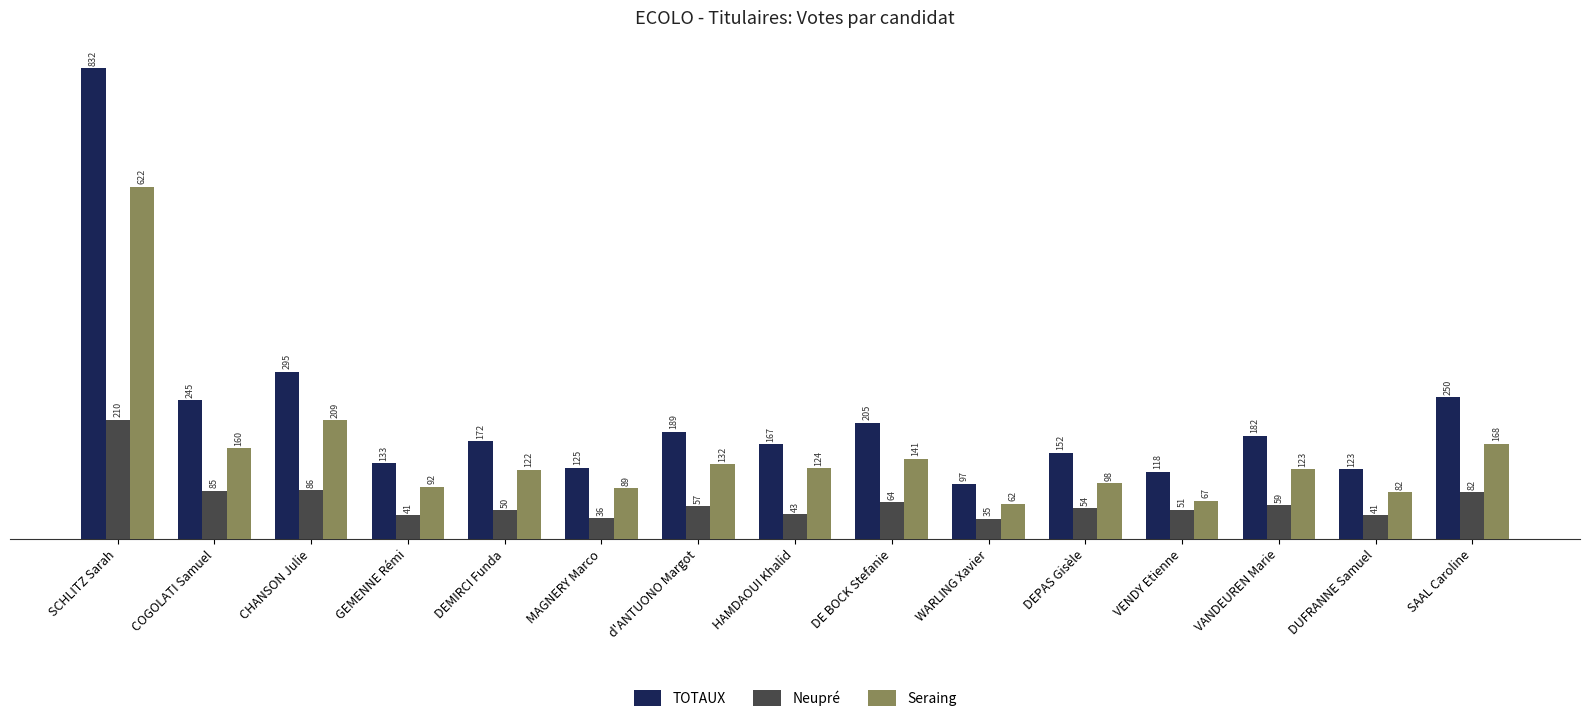

What is the sum of all TOTAUX values?

3285